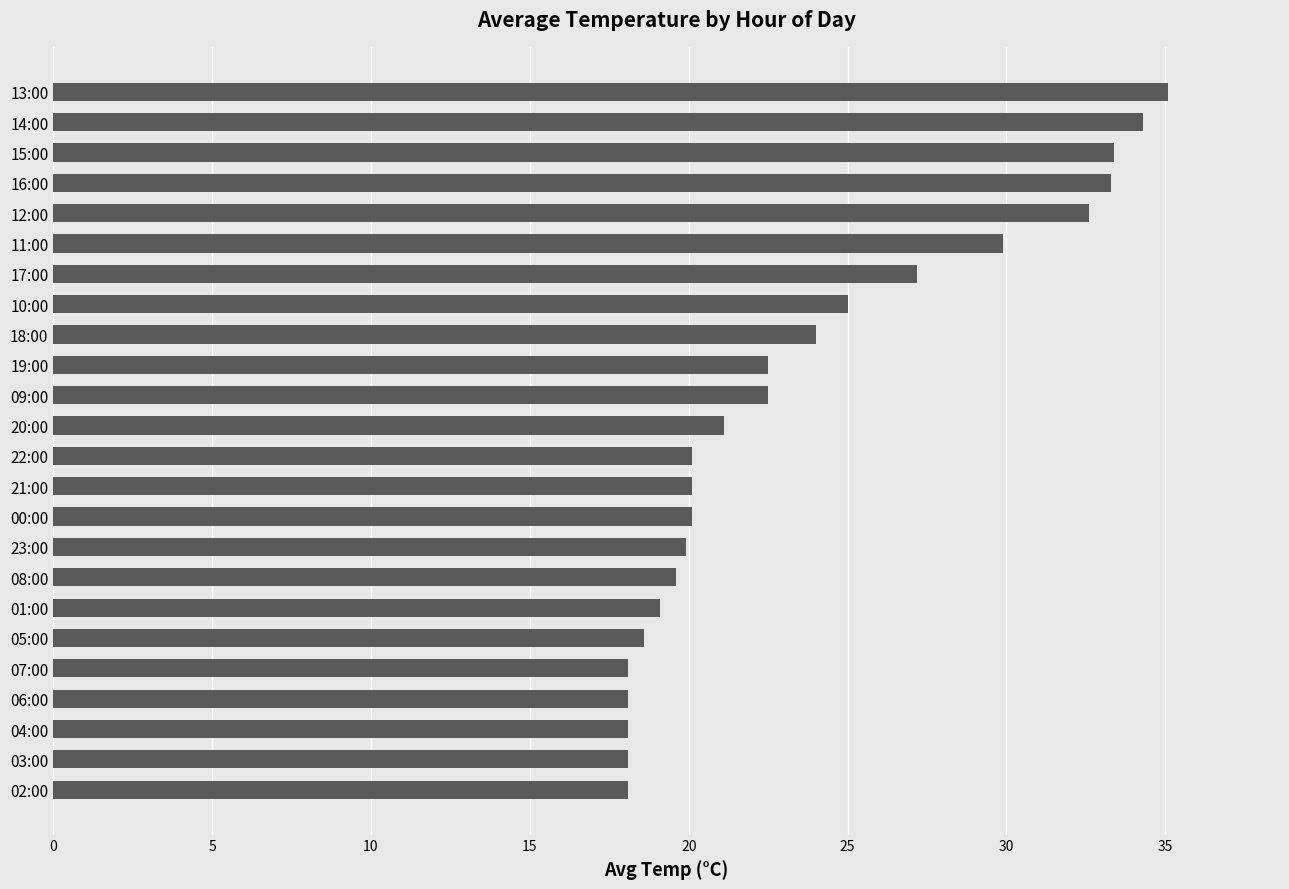

What is the sum of all values?

568.9